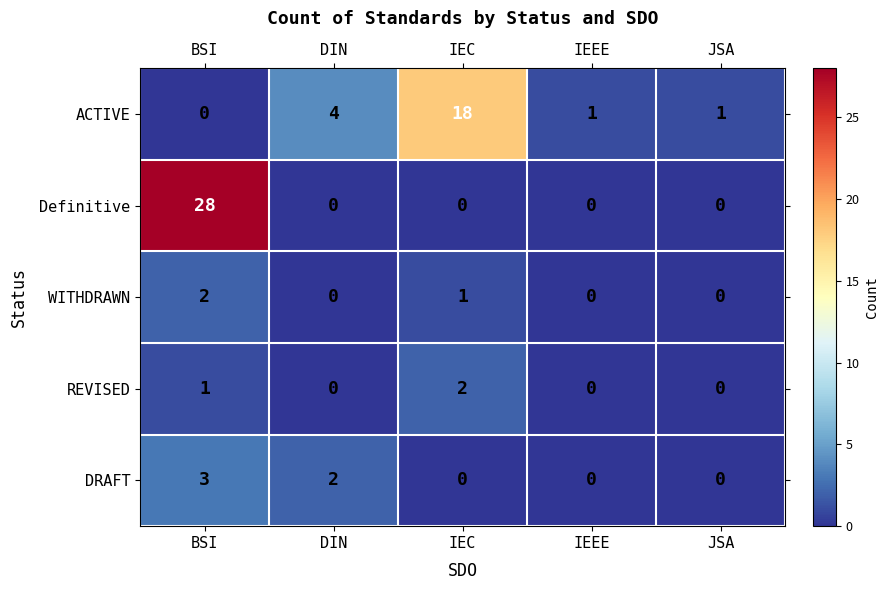

Which series has the largest range (max minus min)?

Definitive